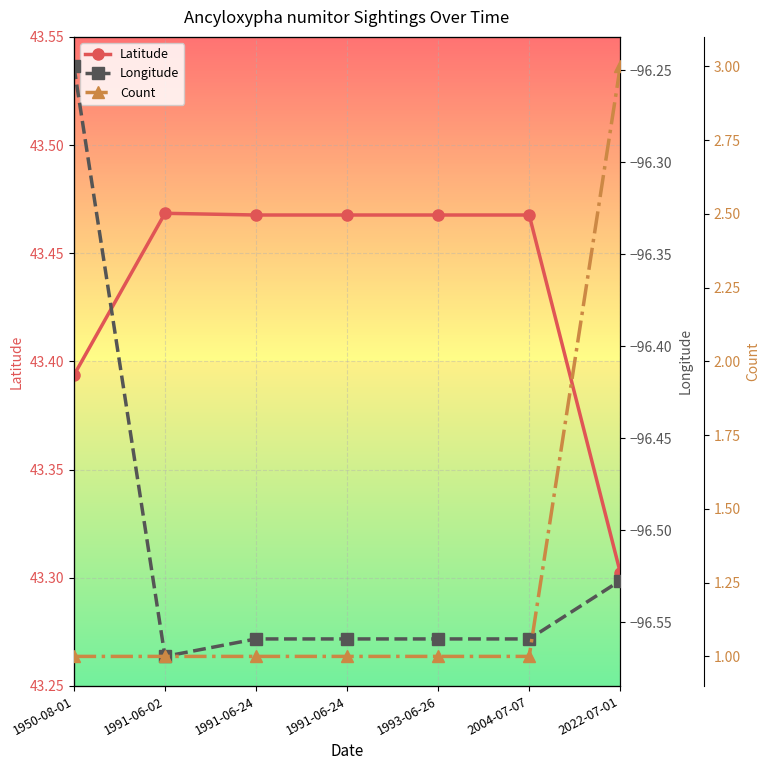

The Longitude series shows -27.0 at 1993-06-26. True or false?

False